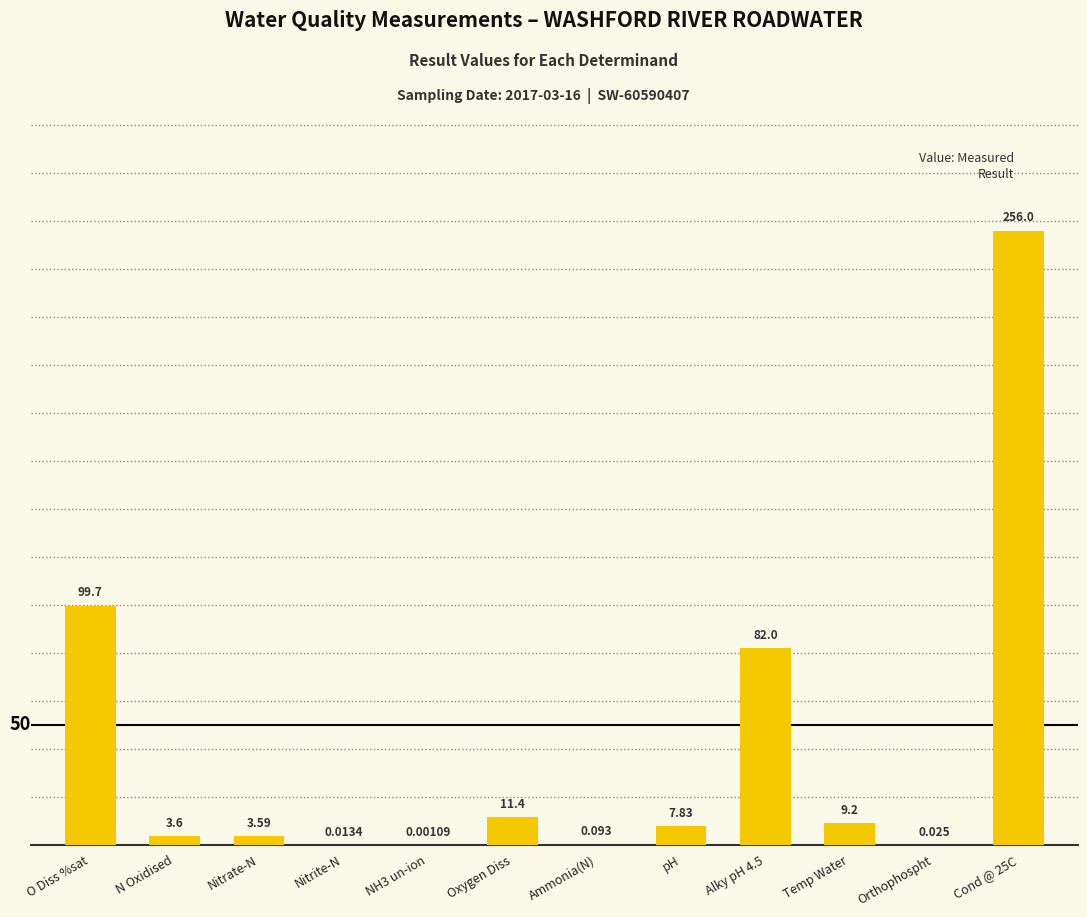

Where is the data nearest to the value 128?

O Diss %sat